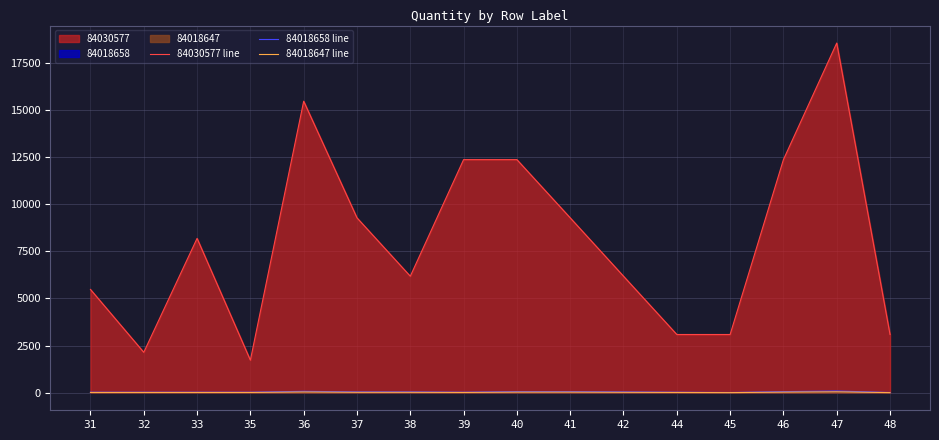

How many lines are shown in the chart?

3